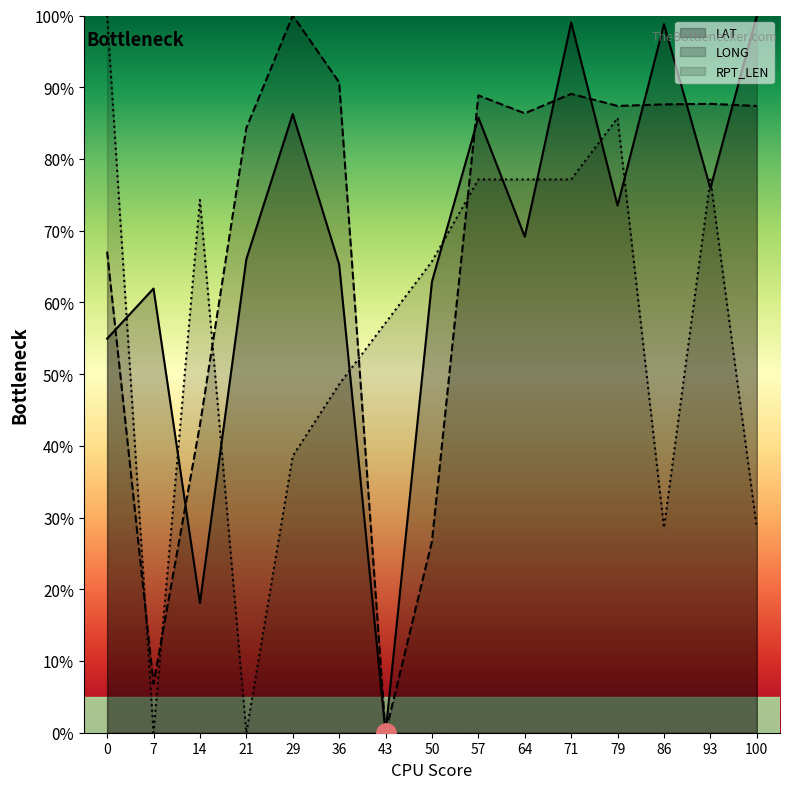

At 14, list the series in order from smallest to largest.

LAT, LONG, RPT_LEN